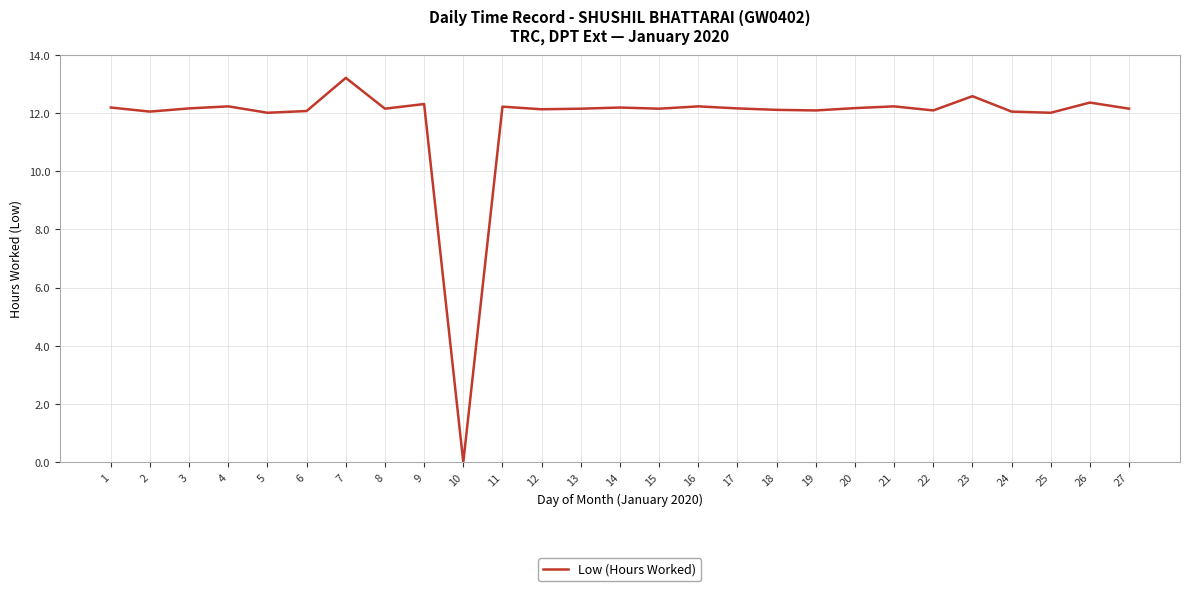

True or false: there are more than 2 points higher than both neighbors.

True